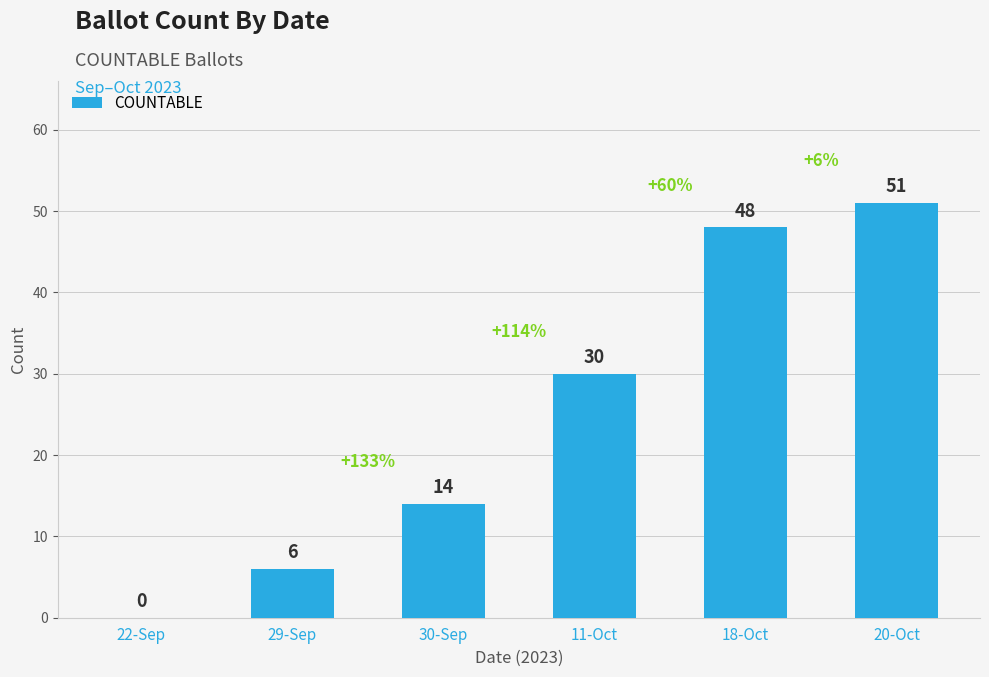

How many positive values are there?

5